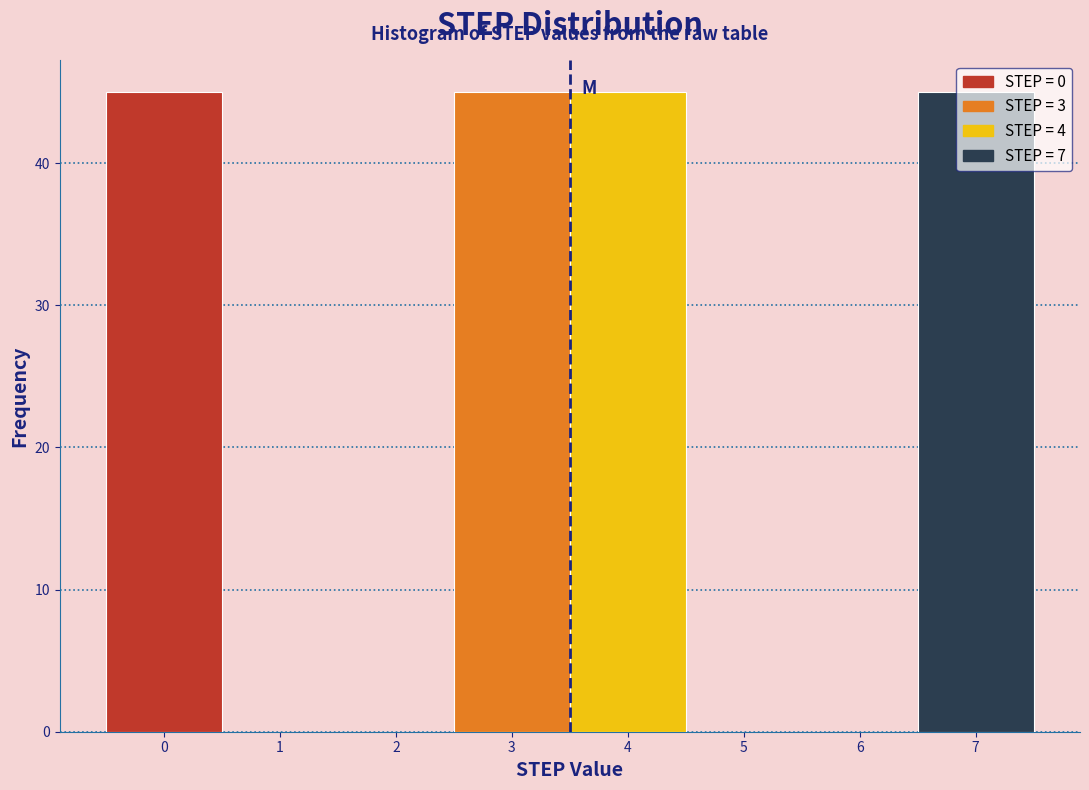

Reading left to right, transcribe this chart: for each bar, give the range it covers on the x-axis and its height. The values are not printed on the chart, so give them approximately, as read against the axis.

-0.5 to 0.5: 45
0.5 to 1.5: 0
1.5 to 2.5: 0
2.5 to 3.5: 45
3.5 to 4.5: 45
4.5 to 5.5: 0
5.5 to 6.5: 0
6.5 to 7.5: 45